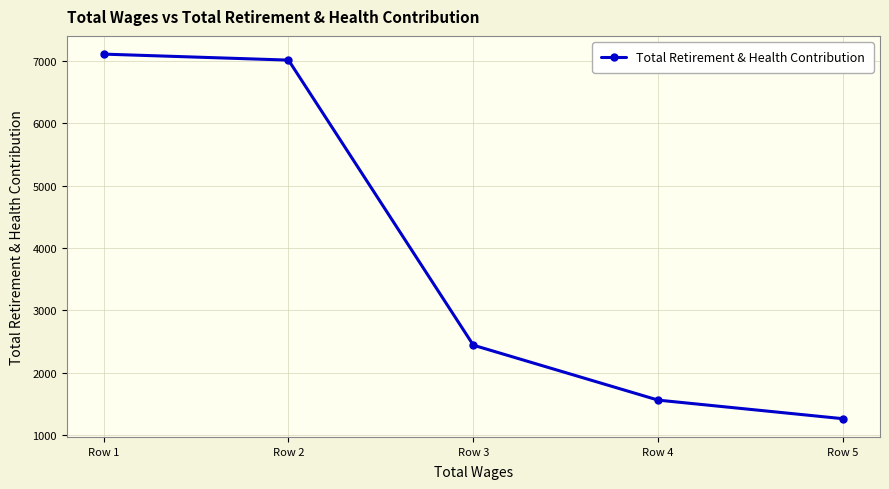

True or false: the data shows 1560 at Row 4.

True